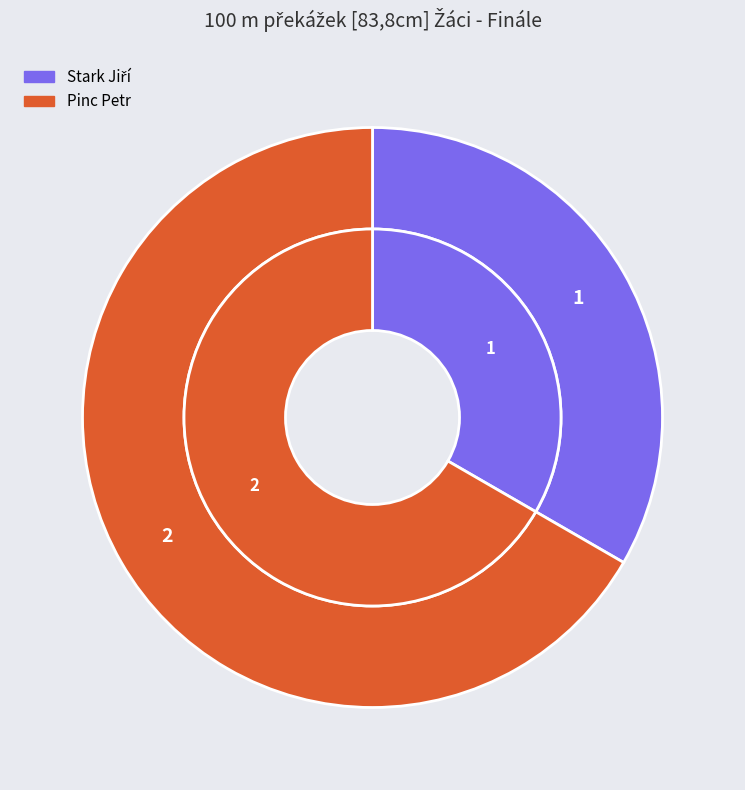

To the nearest percent, what percentage of the pie is Stark Jiří?

33%